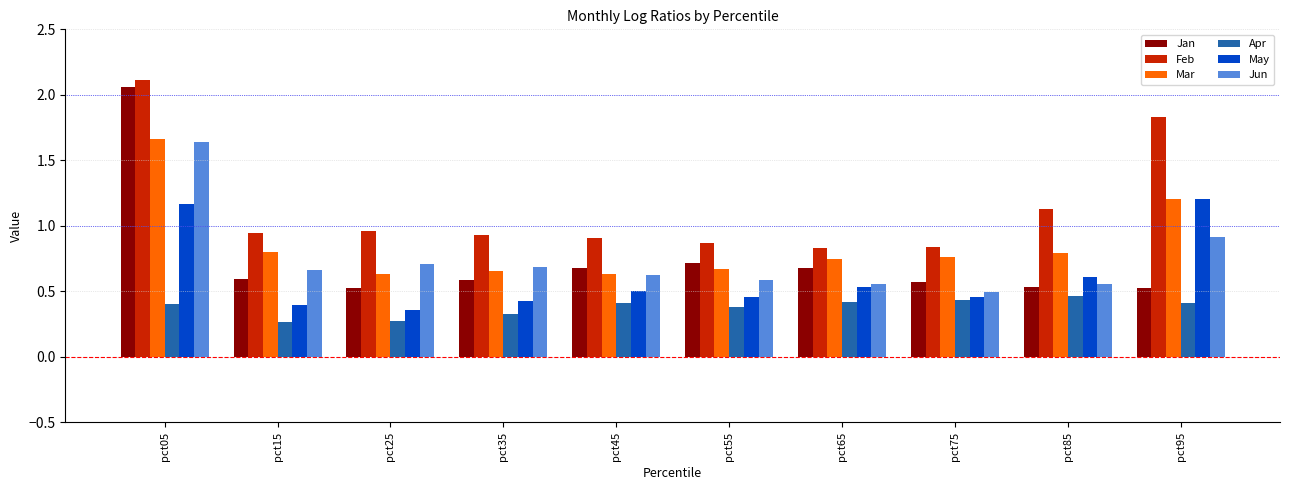

What is the total value across all series at pct85?

4.1